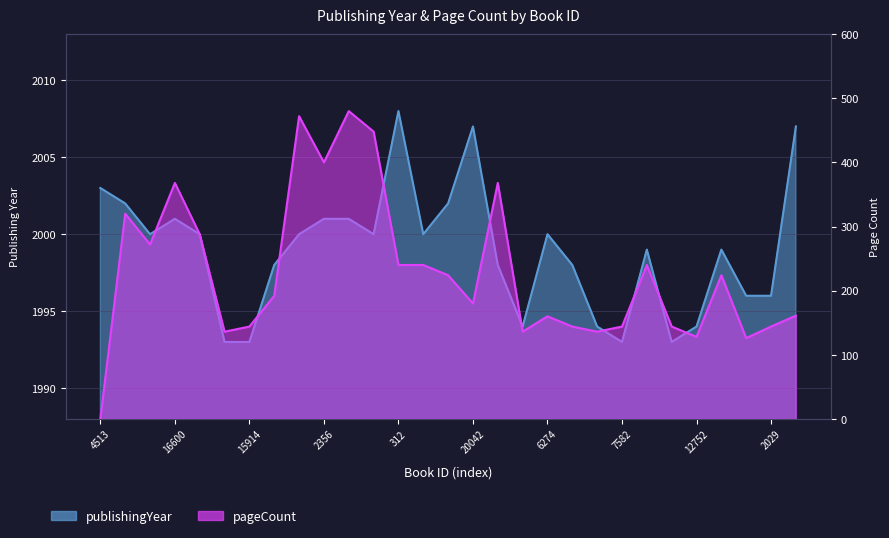

Is the value of publishingYear at 2357 greater than the value of pageCount at 2382?

Yes